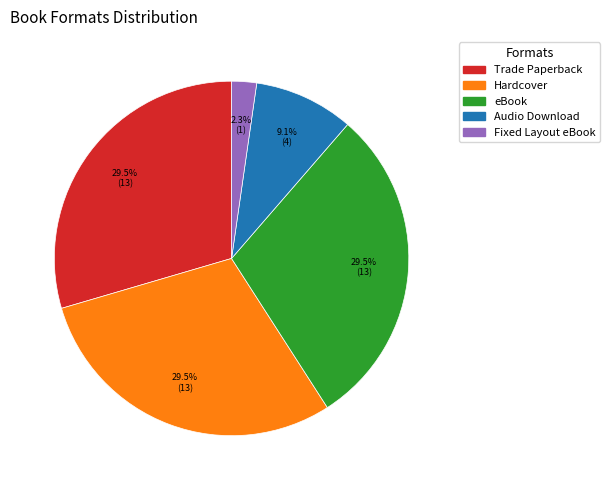

Is eBook the majority of the pie?

No